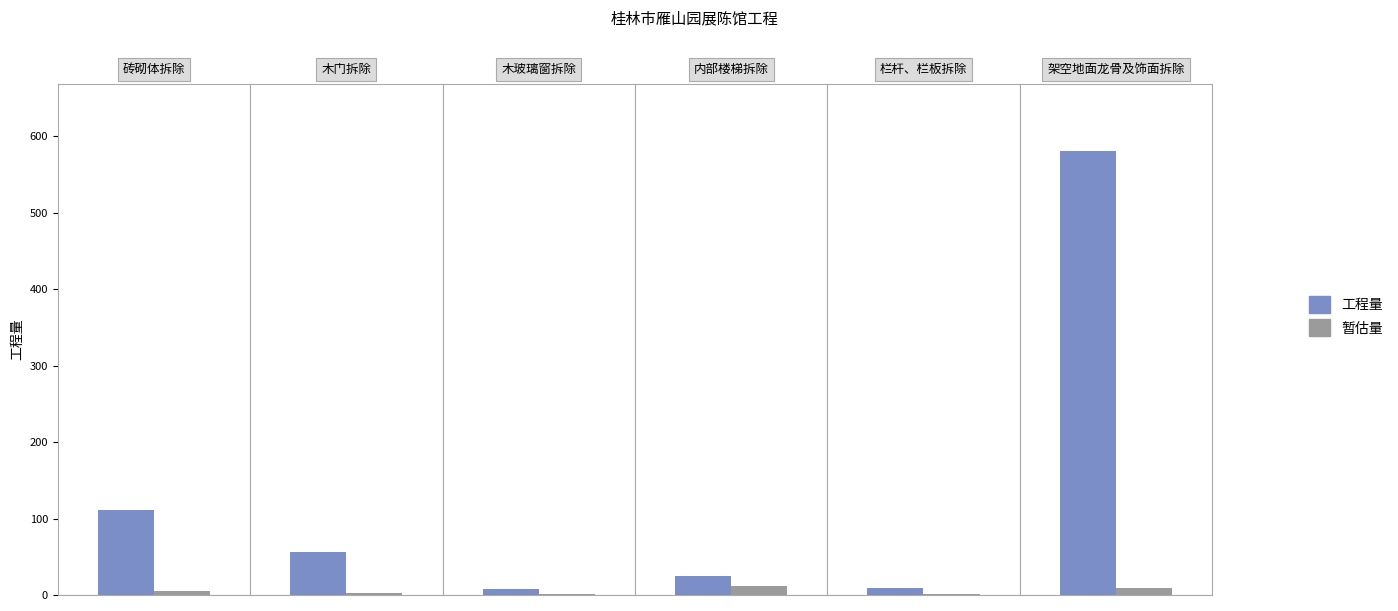

Reading left to right, transcribe all the data shown in this chart.

工程量: 砖砌体拆除=111.8	木门拆除=56.9	木玻璃窗拆除=7.7	内部楼梯拆除=24.5	栏杆、栏板拆除=9.0	架空地面龙骨及饰面拆除=581.0
暂估量: 砖砌体拆除=5.0	木门拆除=2.0	木玻璃窗拆除=1.9	内部楼梯拆除=12.3	栏杆、栏板拆除=1.9	架空地面龙骨及饰面拆除=8.8